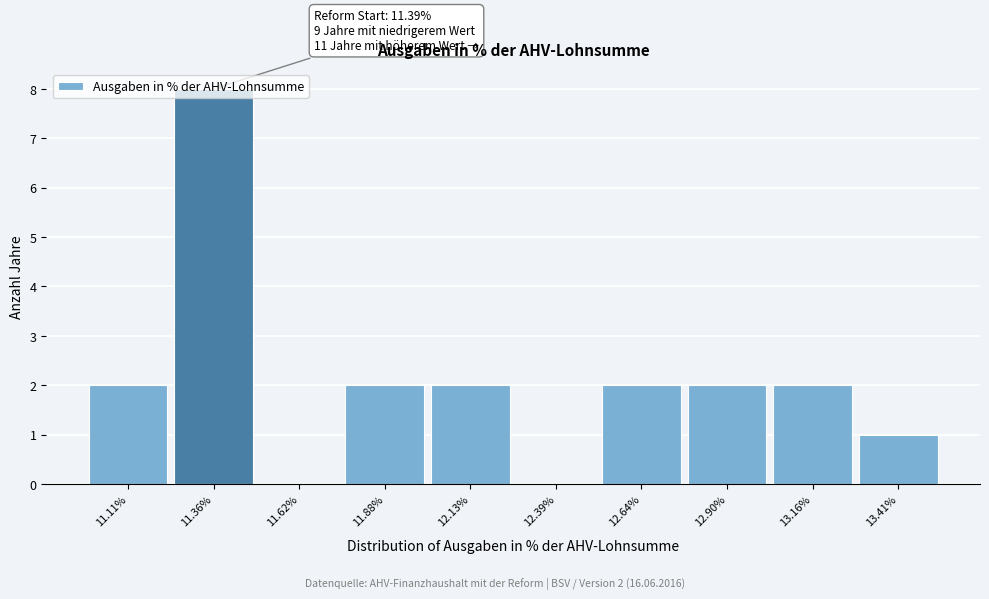

Over which range of the x-axis is the bar tallest?

11.25 to 11.50